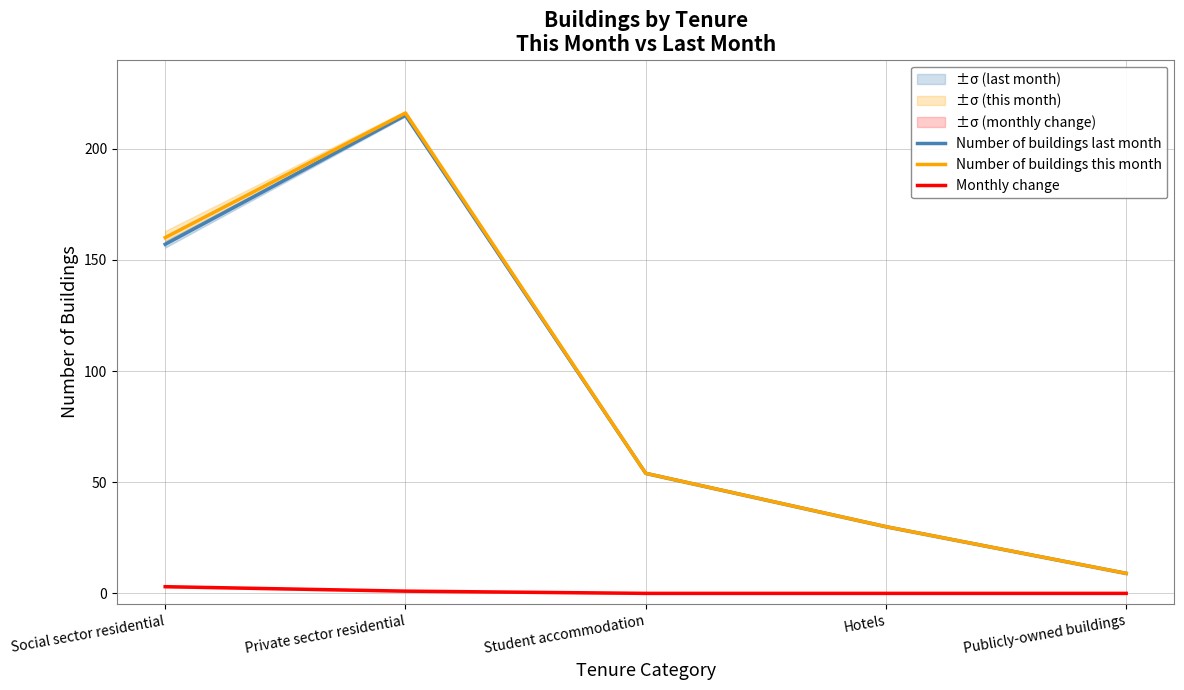

Which category has the lowest value in the Monthly change series?

Student accommodation